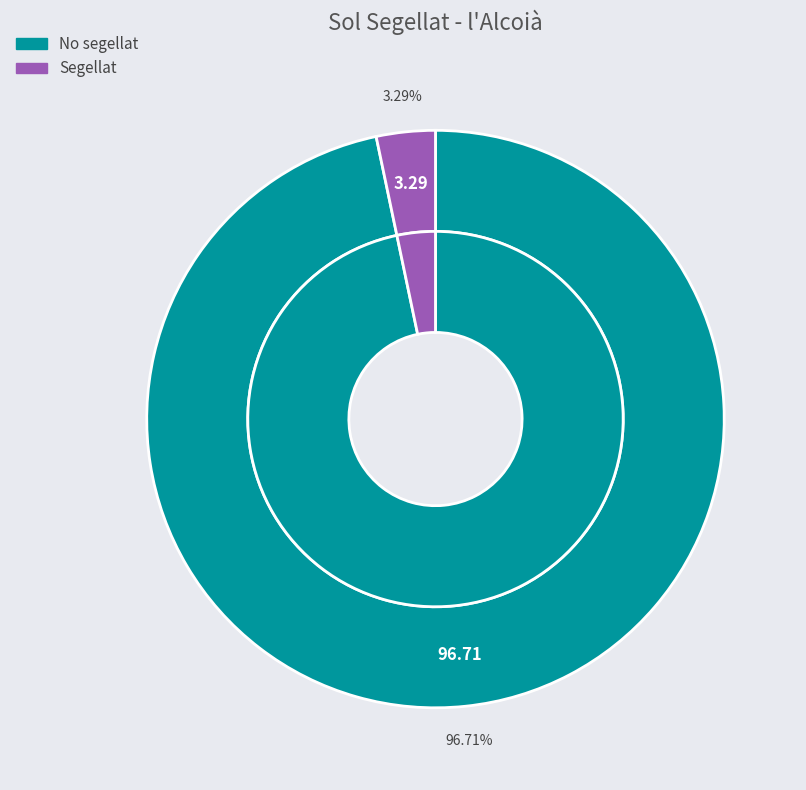

Rank the categories by value from lowest to highest.

Segellat, No segellat